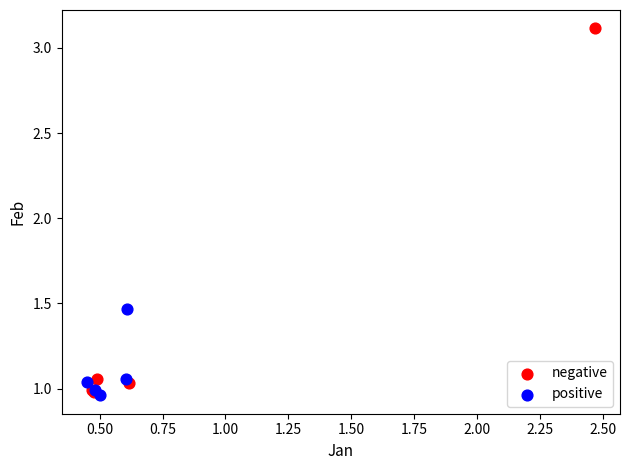

Which series reaches the maximum Y coordinate?

negative